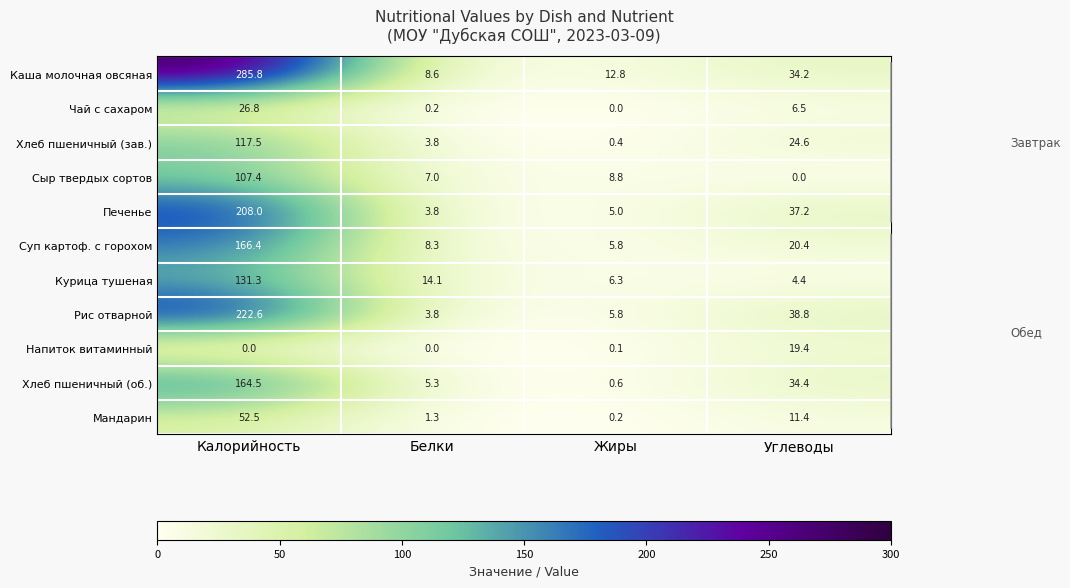

The Хлеб пшеничный (об.) series shows 235.4 at Калорийность. True or false?

False